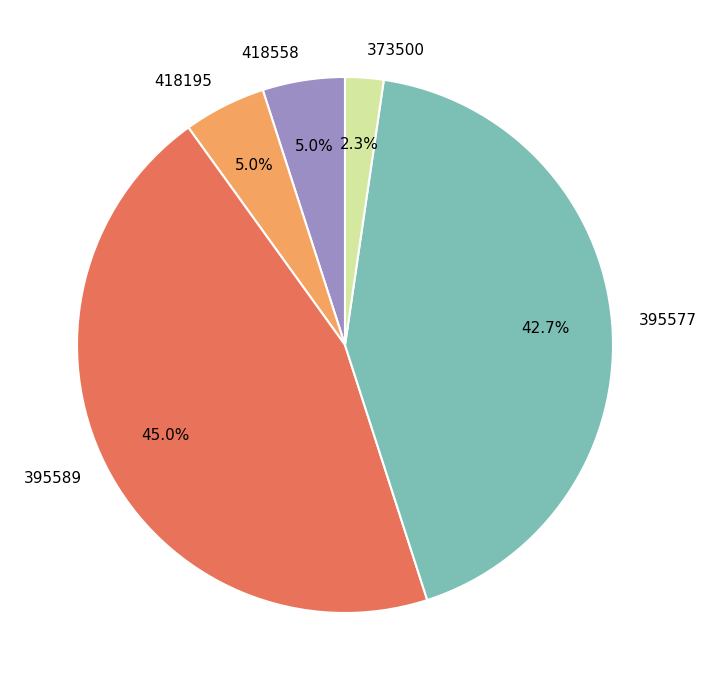

How many segments does this pie chart have?

5